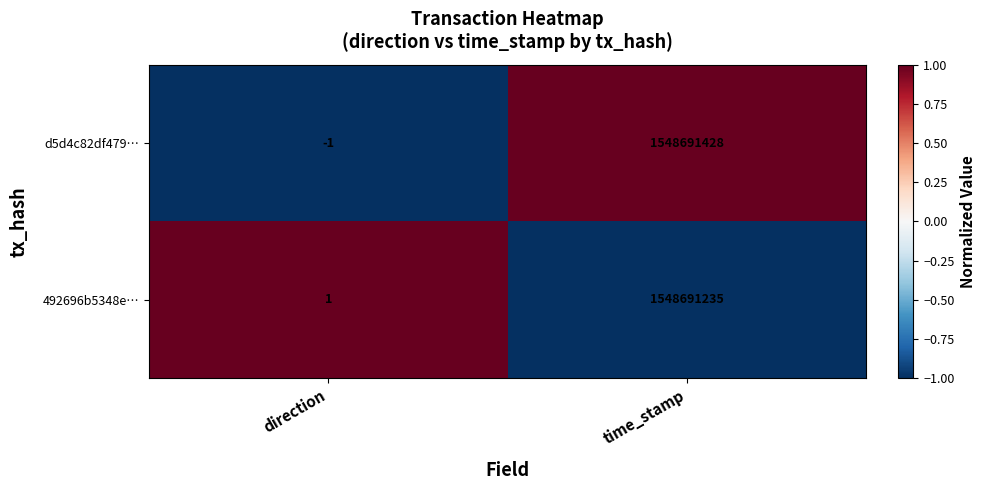

The value of 492696b5348e… at time_stamp is 2512049656. True or false?

False